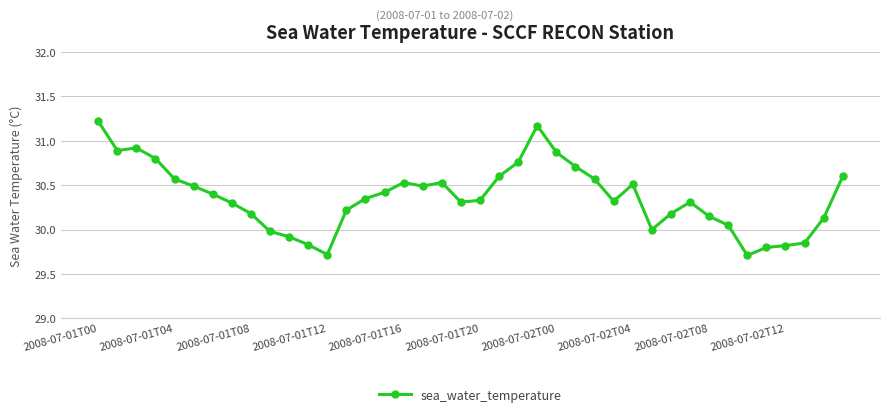

What is the sum of all values?

1214.5